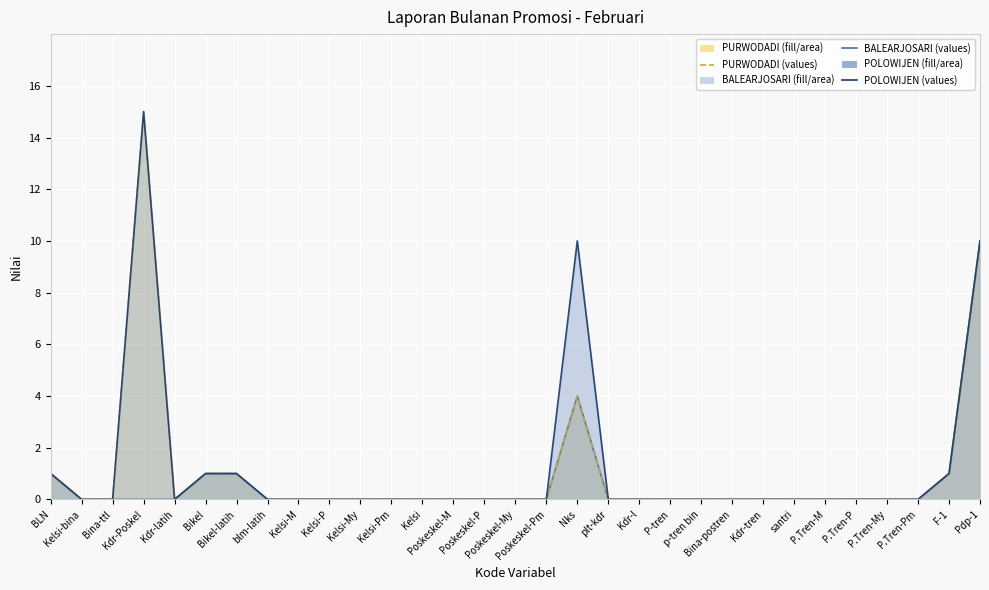

Reading left to right, transcribe all the data shown in this chart.

BALEARJOSARI (line): BLN=1	Kelsi-bina=0	Bina-ttl=0	Kdr-Poskel=0	Kdr-latih=0	Bikel=1	Bikel-latih=1	blm-latih=0	Kelsi-M=0	Kelsi-P=0	Kelsi-My=0	Kelsi-Pm=0	Kelsi=0	Poskeskel-M=0	Poskeskel-P=0	Poskeskel-My=0	Poskeskel-Pm=0	Nks=4	plt-kdr=0	Kdr-l=0	P-tren=0	p-tren bin=0	Bina-postren=0	Kdr-tren=0	santri=0	P.Tren-M=0	P.Tren-P=0	P.Tren-My=0	P.Tren-Pm=0	F-1=1	Pdp-1=10
PURWODADI (line): BLN=1	Kelsi-bina=0	Bina-ttl=0	Kdr-Poskel=15	Kdr-latih=0	Bikel=1	Bikel-latih=1	blm-latih=0	Kelsi-M=0	Kelsi-P=0	Kelsi-My=0	Kelsi-Pm=0	Kelsi=0	Poskeskel-M=0	Poskeskel-P=0	Poskeskel-My=0	Poskeskel-Pm=0	Nks=4	plt-kdr=0	Kdr-l=0	P-tren=0	p-tren bin=0	Bina-postren=0	Kdr-tren=0	santri=0	P.Tren-M=0	P.Tren-P=0	P.Tren-My=0	P.Tren-Pm=0	F-1=1	Pdp-1=10
POLOWIJEN (line): BLN=1	Kelsi-bina=0	Bina-ttl=0	Kdr-Poskel=15	Kdr-latih=0	Bikel=1	Bikel-latih=1	blm-latih=0	Kelsi-M=0	Kelsi-P=0	Kelsi-My=0	Kelsi-Pm=0	Kelsi=0	Poskeskel-M=0	Poskeskel-P=0	Poskeskel-My=0	Poskeskel-Pm=0	Nks=10	plt-kdr=0	Kdr-l=0	P-tren=0	p-tren bin=0	Bina-postren=0	Kdr-tren=0	santri=0	P.Tren-M=0	P.Tren-P=0	P.Tren-My=0	P.Tren-Pm=0	F-1=1	Pdp-1=10